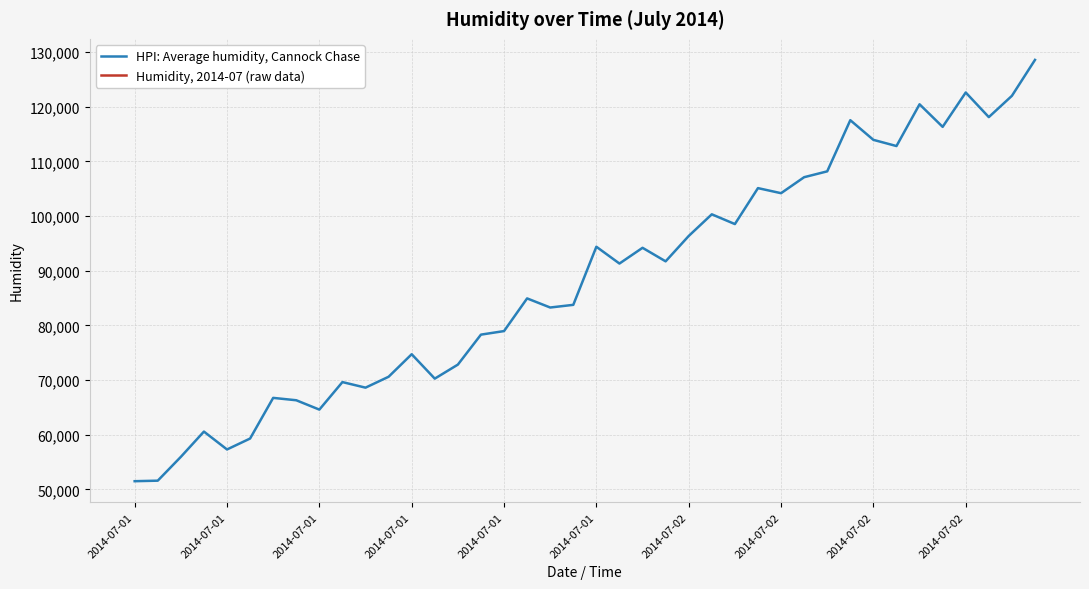

At which label does Humidity, 2014-07 (raw data) reach its minimum?

2014-07-01